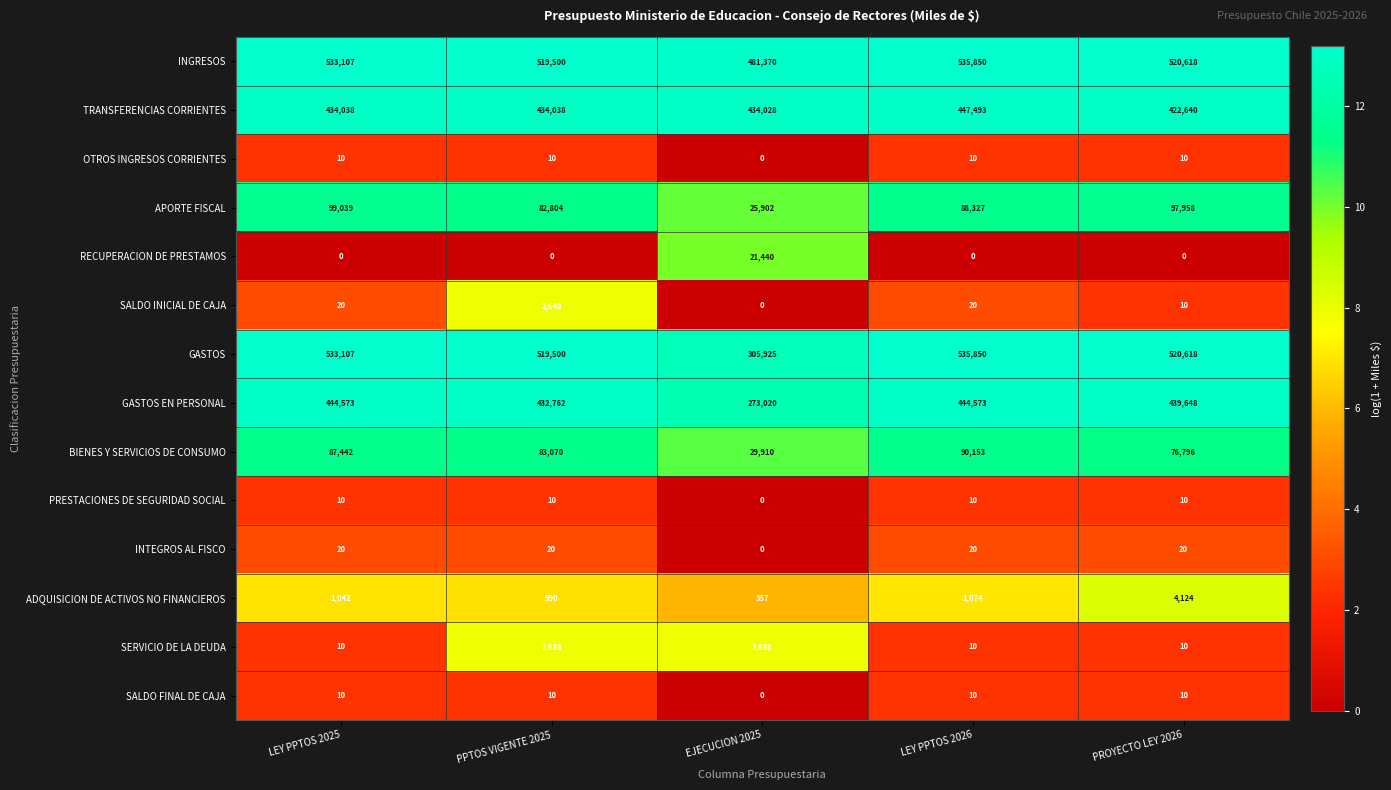

How many distinct data groups are displayed?

14